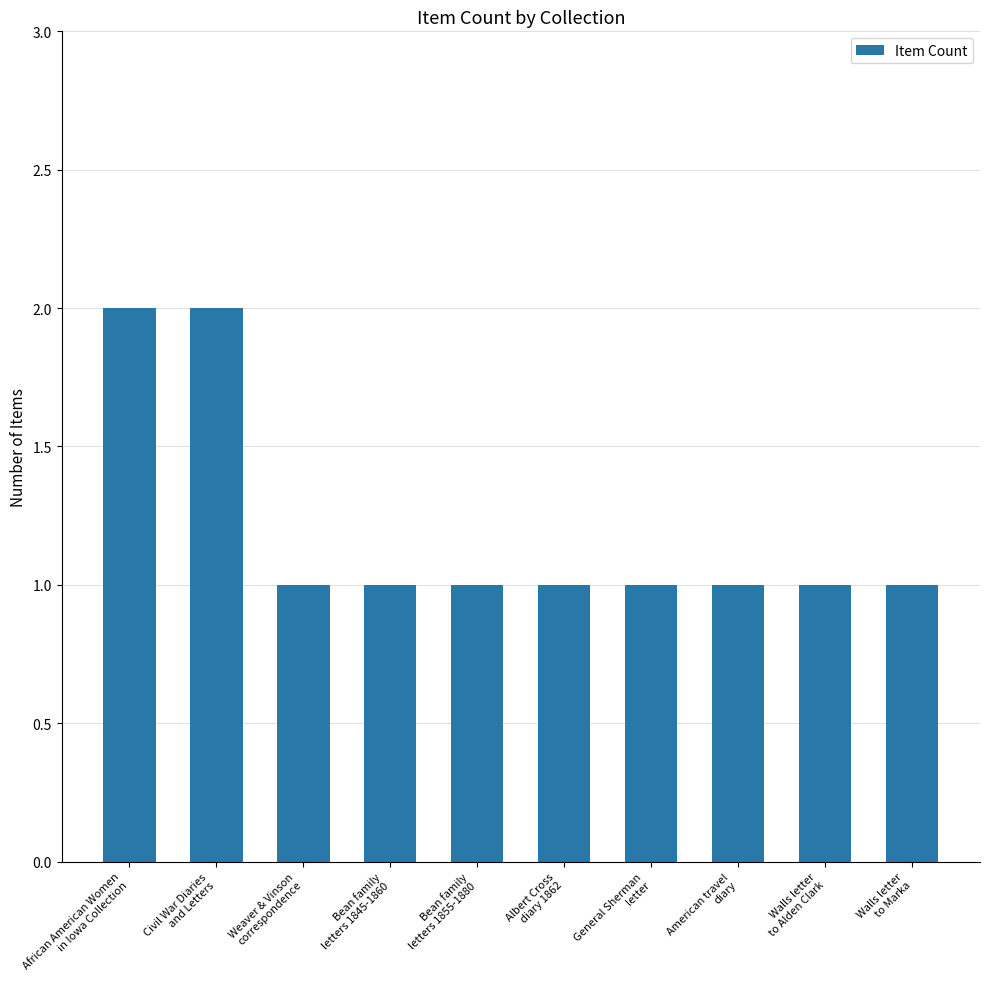

What is the value of the 8th bar from the left?

1